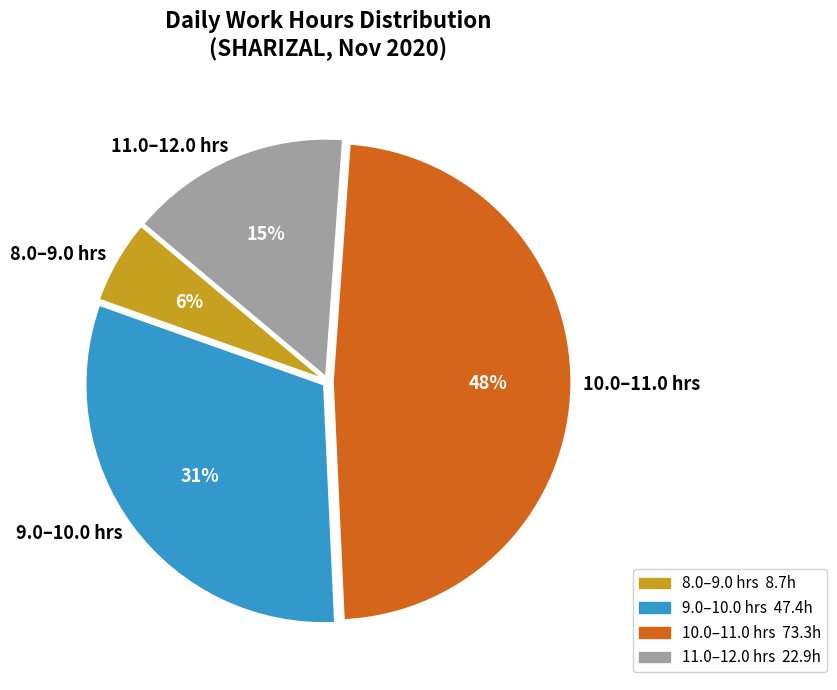

To the nearest percent, what portion does 11.0–12.0 hrs represent?

15%